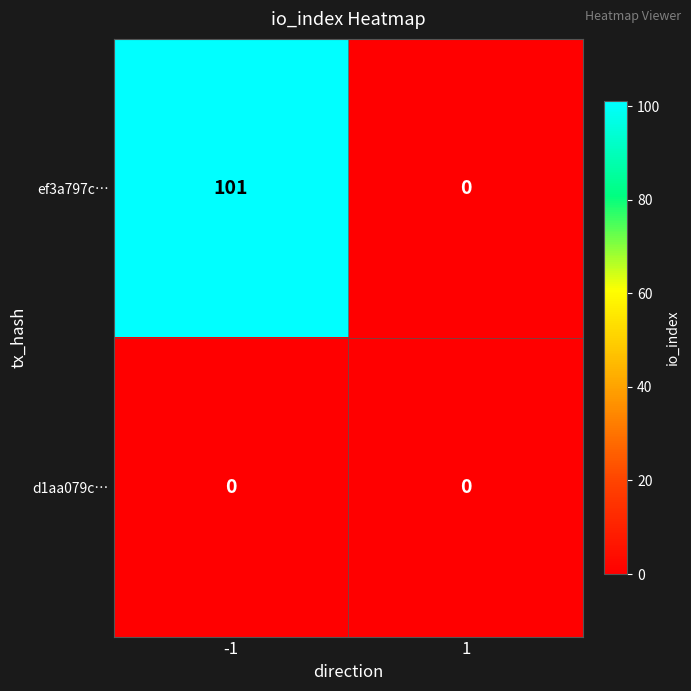

Which label corresponds to the largest value in the chart?

-1